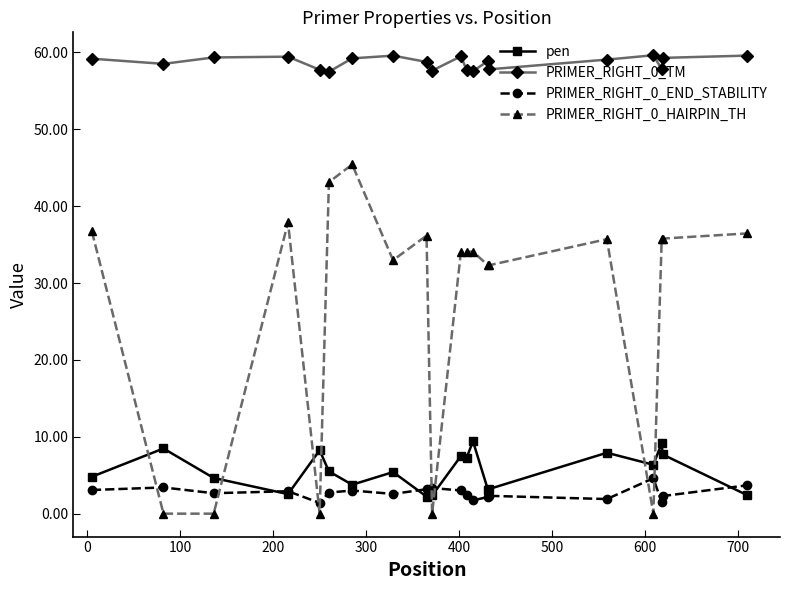

What are all the series names shown in the legend?

pen, PRIMER_RIGHT_0_TM, PRIMER_RIGHT_0_END_STABILITY, PRIMER_RIGHT_0_HAIRPIN_TH